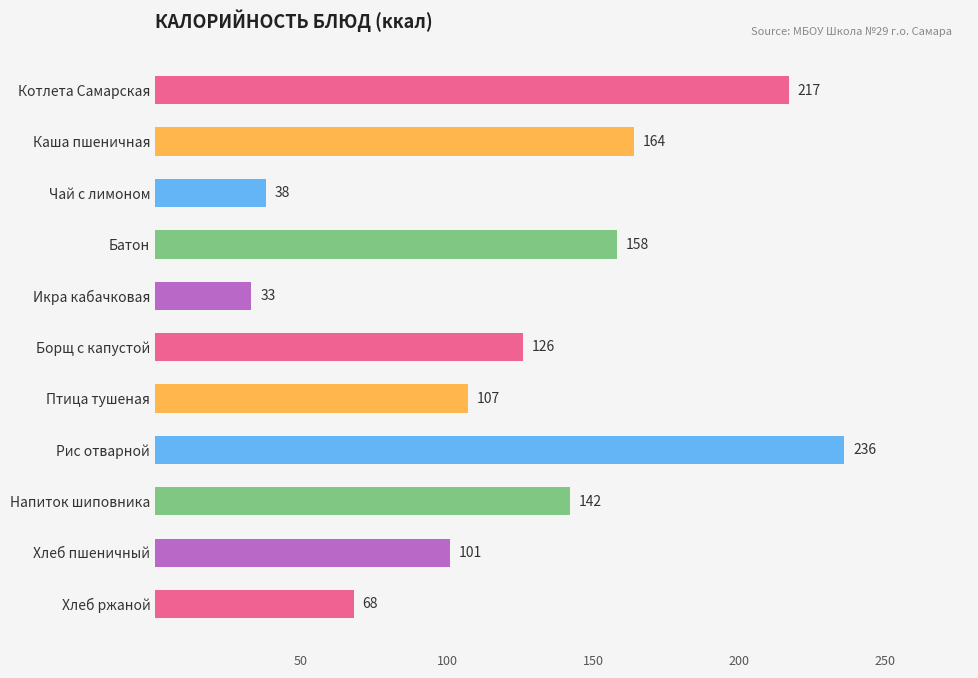

At which label is the value closest to 134?

Борщ с капустой